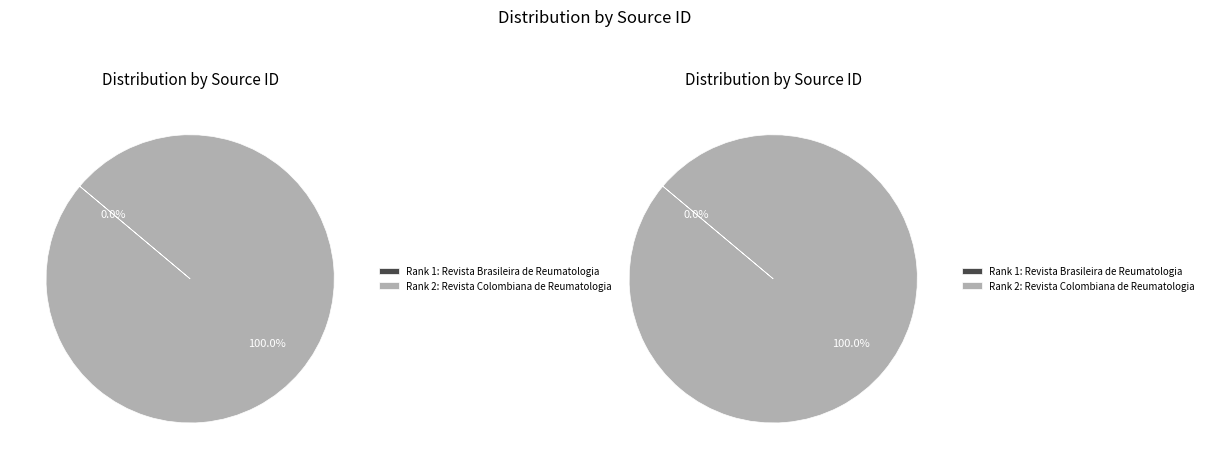

Does Rank 1: Revista Brasileira de Reumatologia represent more than half of the total?

No